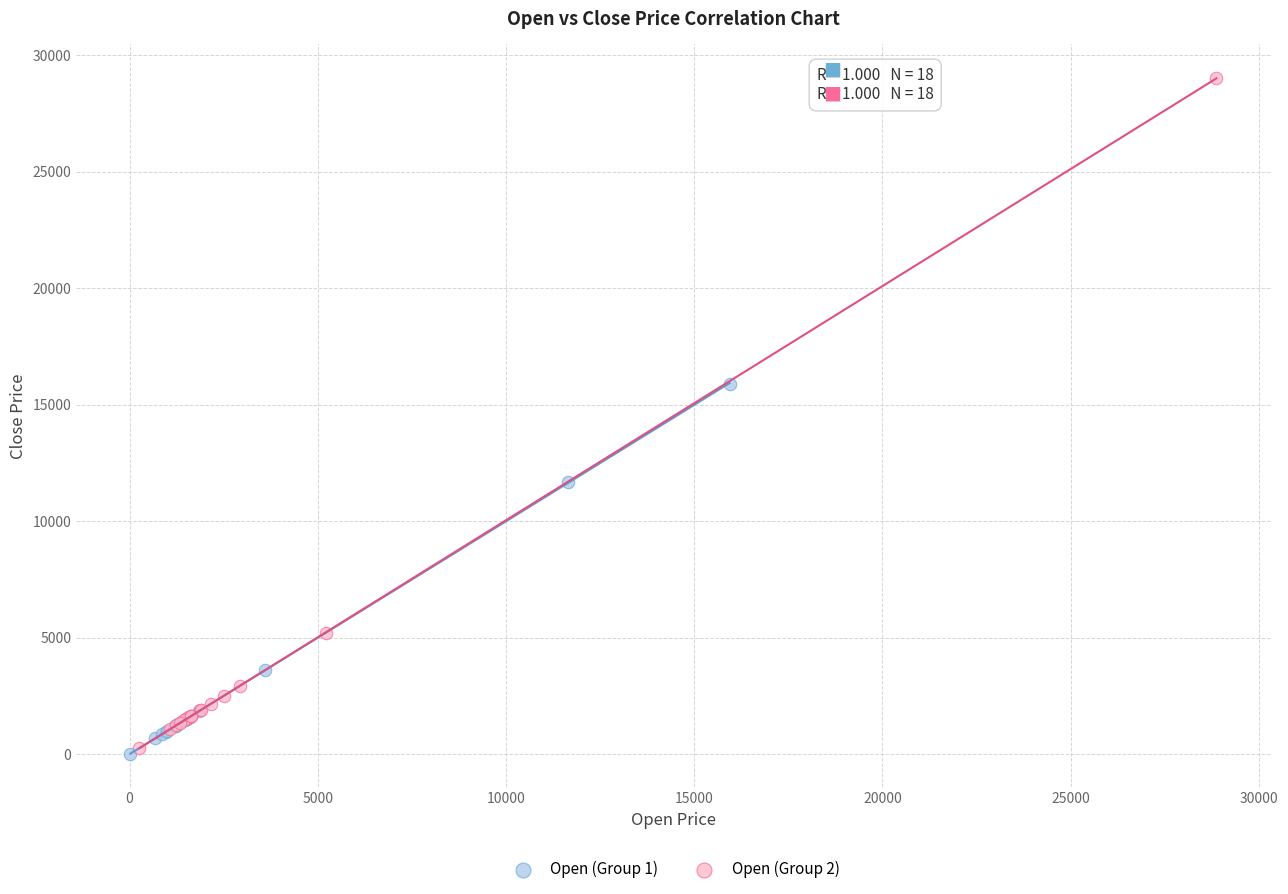

Which series reaches the maximum Y coordinate?

Open (Group 2)